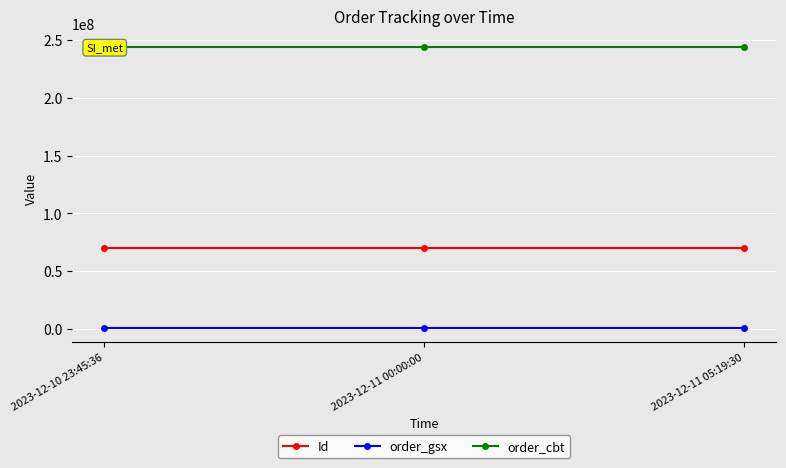

The value of Id at 2023-12-11 00:00:00 is 69856881. True or false?

True